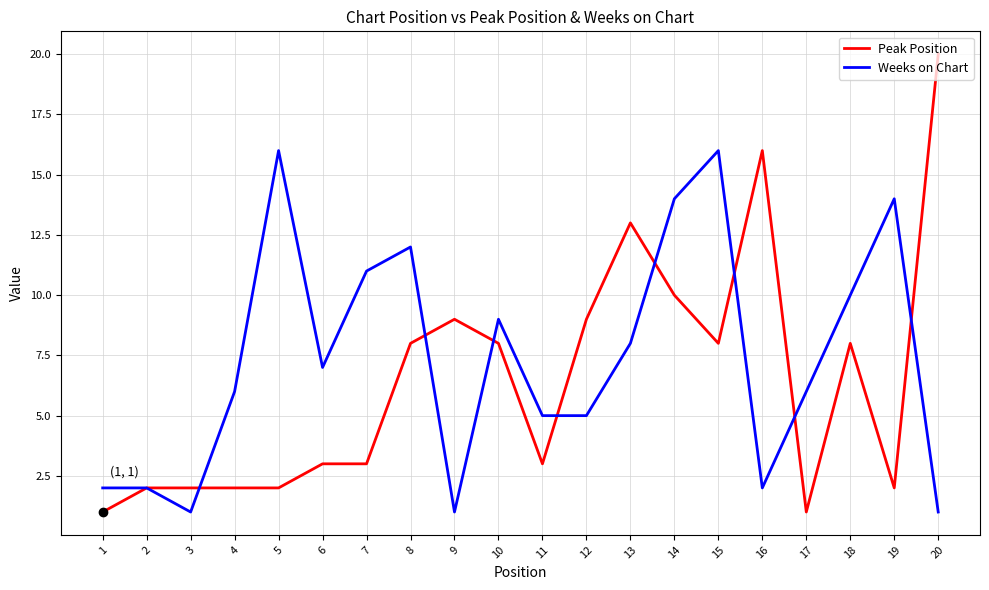

What are all the series names shown in the legend?

Peak Position, Weeks on Chart